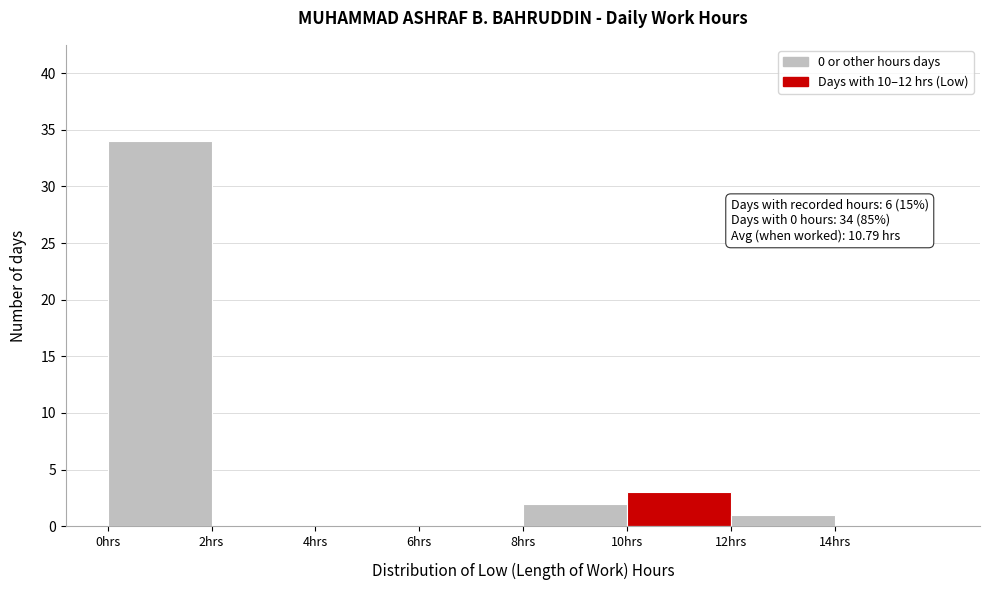

Over which range of the x-axis is the bar tallest?

0 to 2